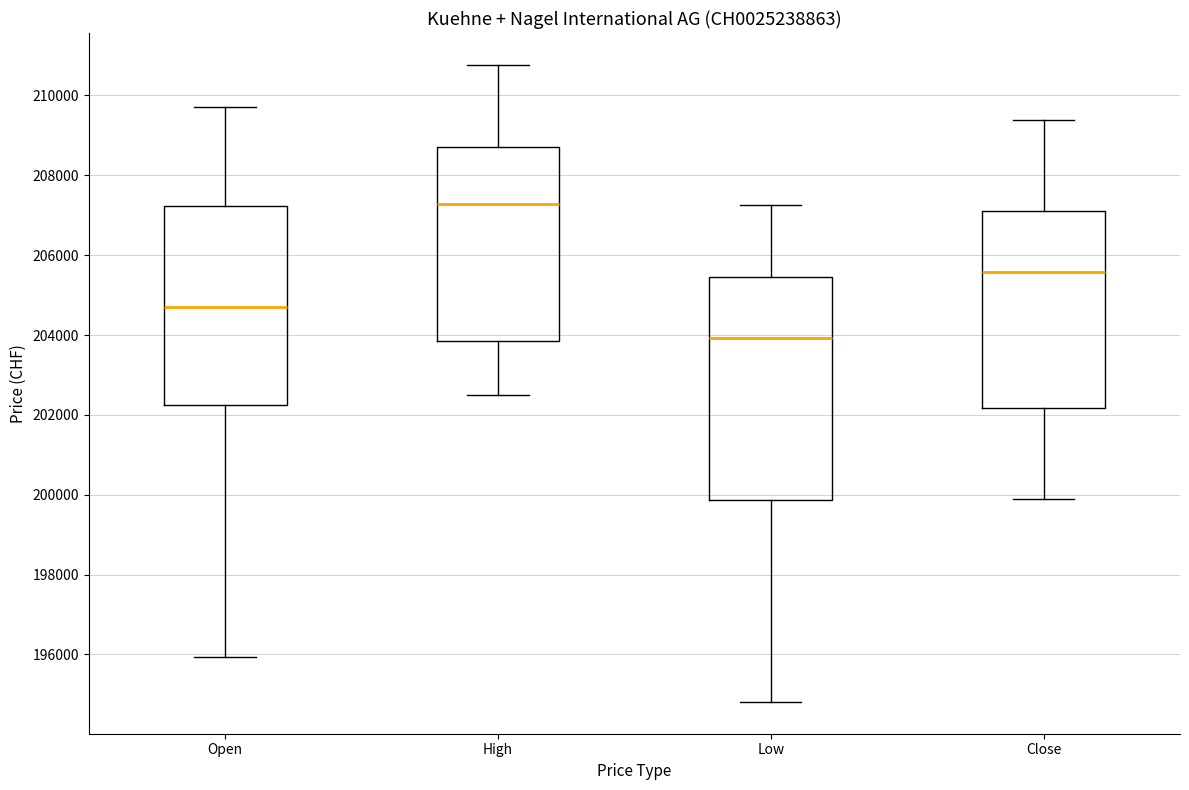

Reading left to right, transcribe this box plot: for each box, give where its median line is, the range the box spans, and where its two whiskers end, as read against the y-axis. The values are not printed on the chart, so give them approximately, as read against the axis.

Open: median 204600, box 202200 to 207200, whiskers 196000 to 209800
High: median 207200, box 203800 to 208800, whiskers 202400 to 210800
Low: median 204000, box 199800 to 205400, whiskers 194800 to 207200
Close: median 205600, box 202200 to 207200, whiskers 199800 to 209400